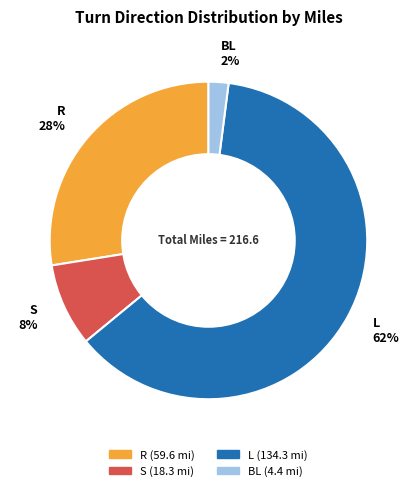

What is the majority slice?

L 62%